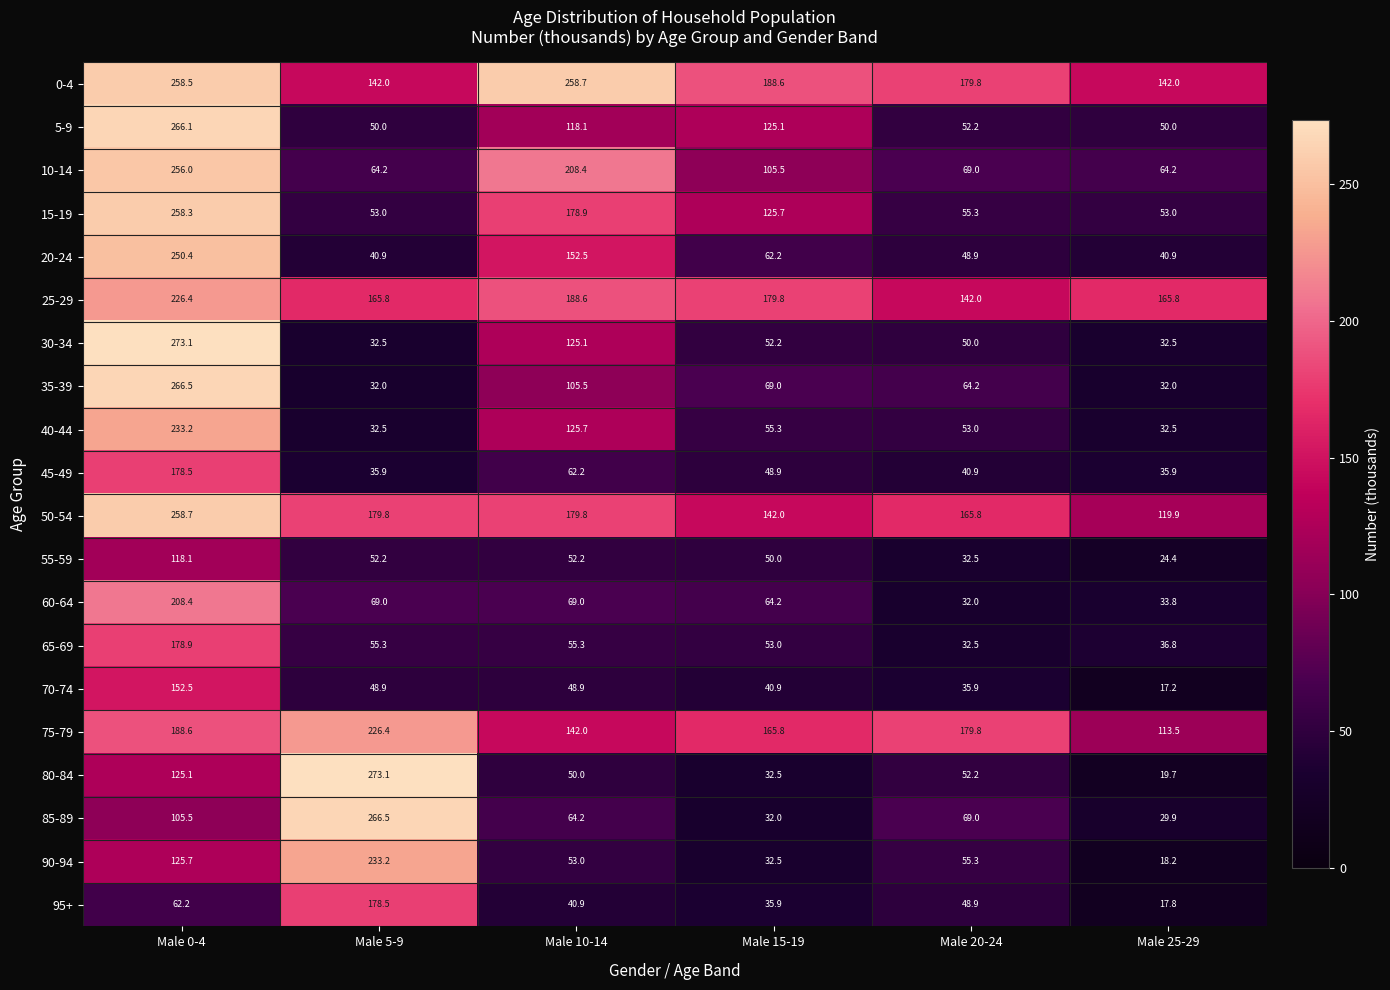

What is the total value across all series at Male 0-4?

3990.7